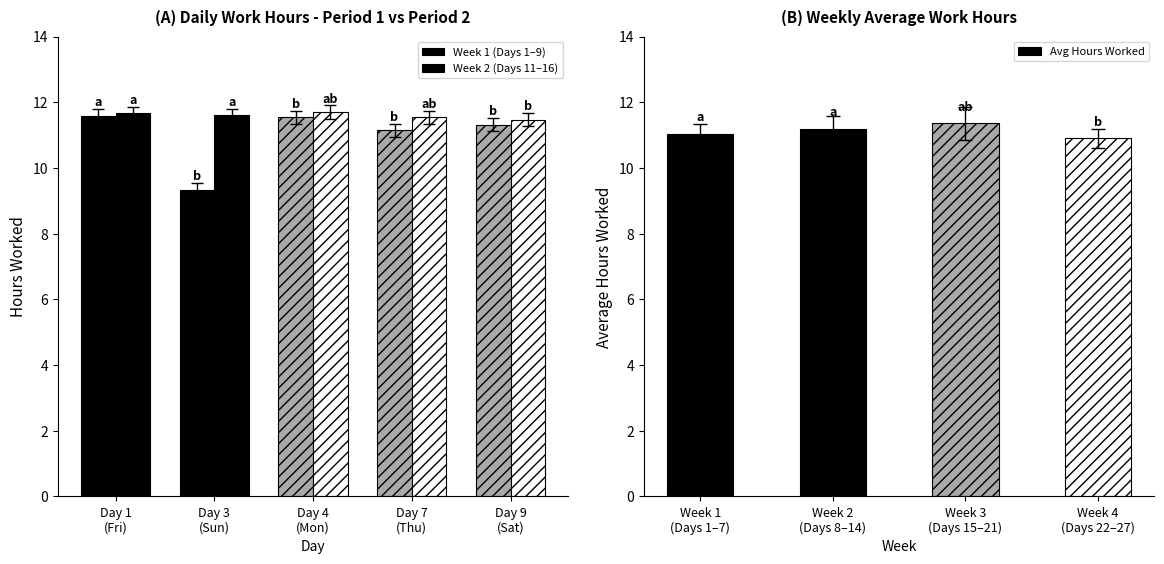

What is the maximum value shown in the chart?

11.7